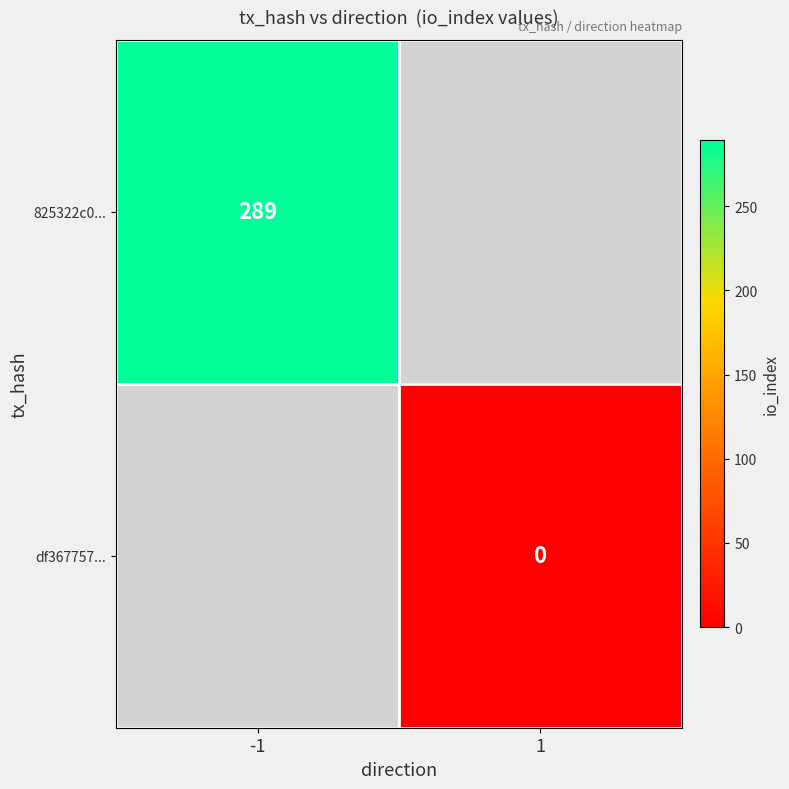

True or false: 825322c0... has a value of 289 at -1.

True